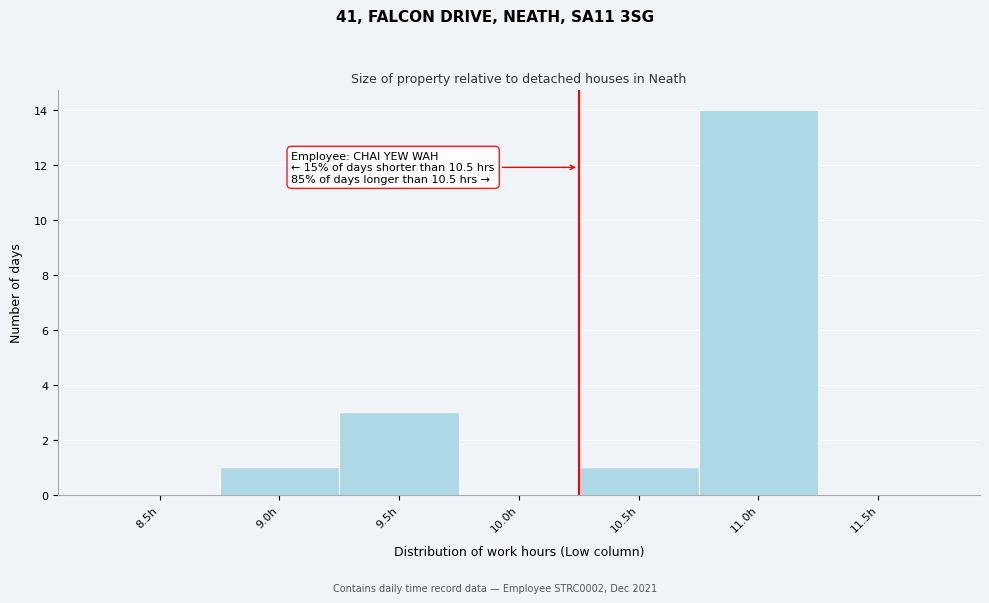

Reading right to left, list all the values displayed in this chart.

11.5h=0	11.0h=14	10.5h=1	10.0h=0	9.5h=3	9.0h=1	8.5h=0